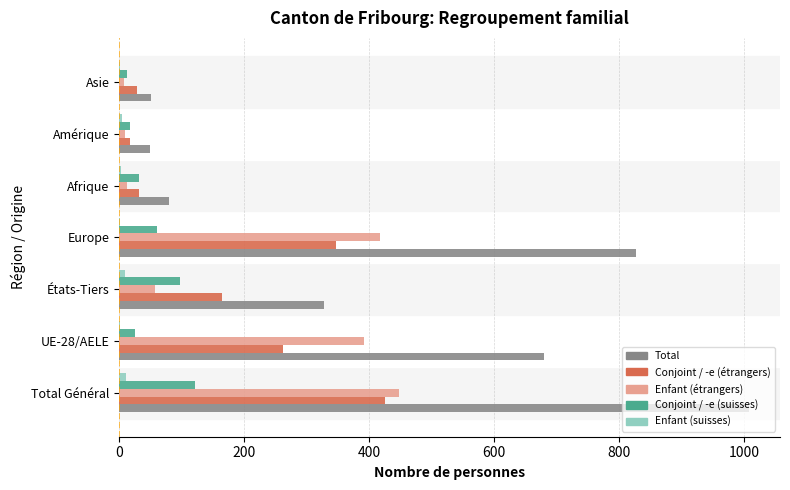

Is the value of Total at Amérique greater than the value of Enfant (suisses) at Europe?

Yes